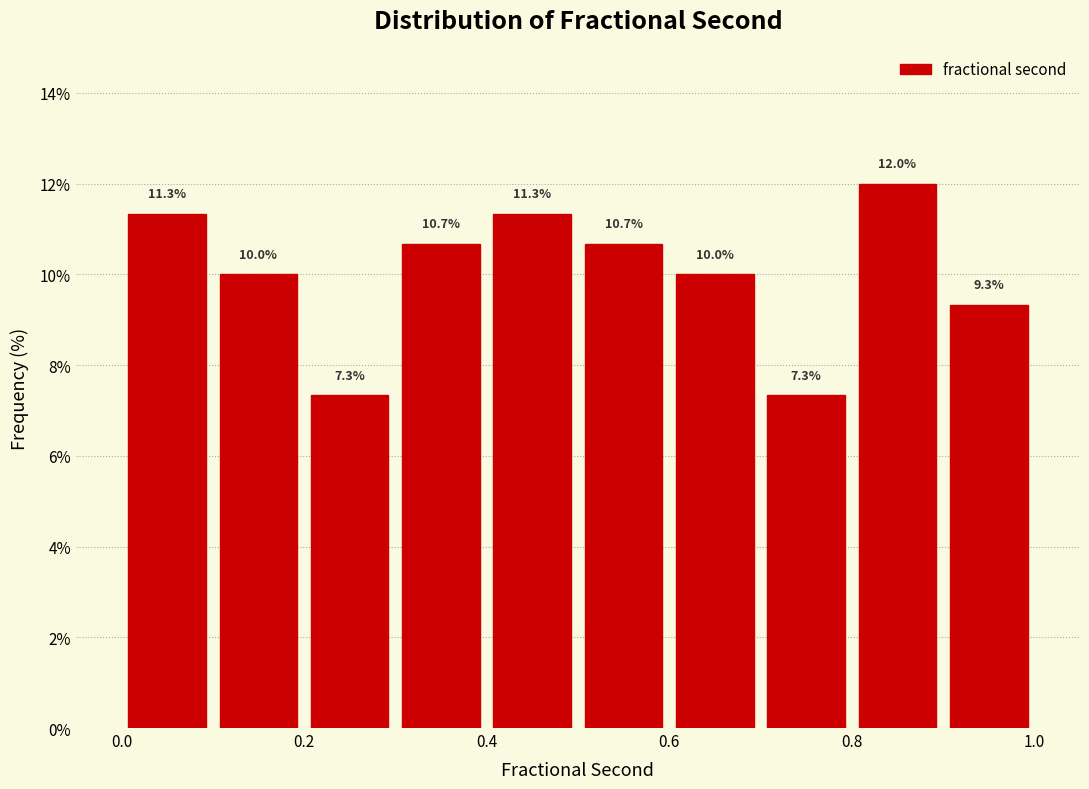

Over which range of the x-axis is the bar tallest?

0.8 to 0.9